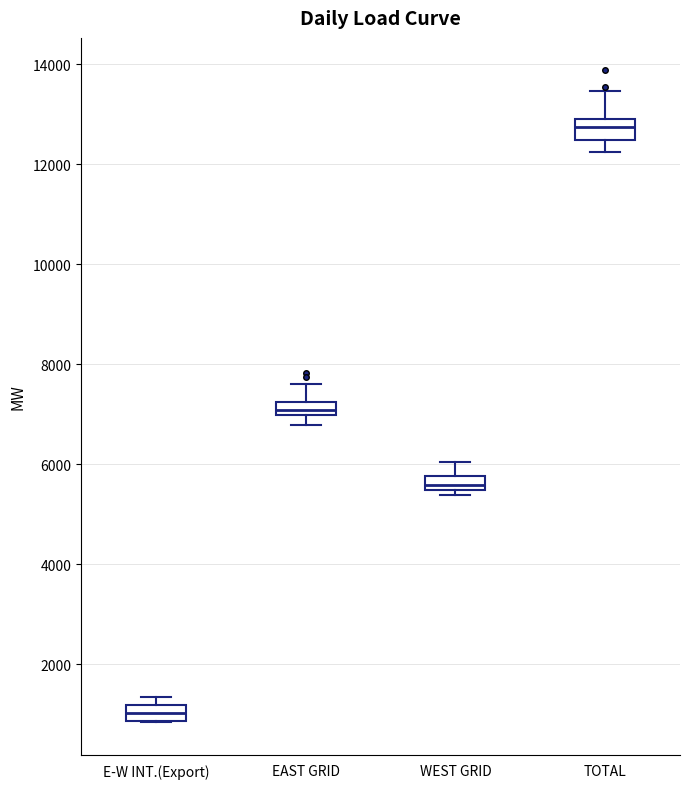

Where is the lower edge of the box for E-W INT.(Export) on the y-axis? The values are not printed on the chart, so give them approximately, as read against the axis.

800